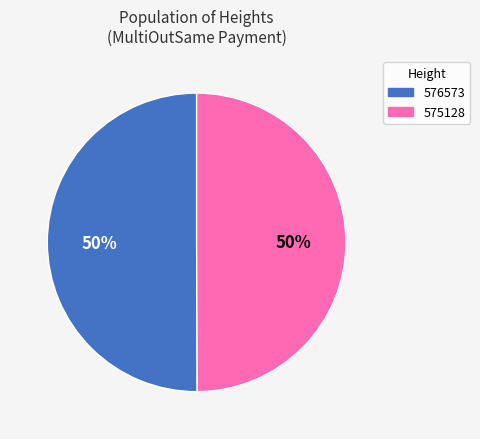

To the nearest percent, what is the average slice percentage?

50%